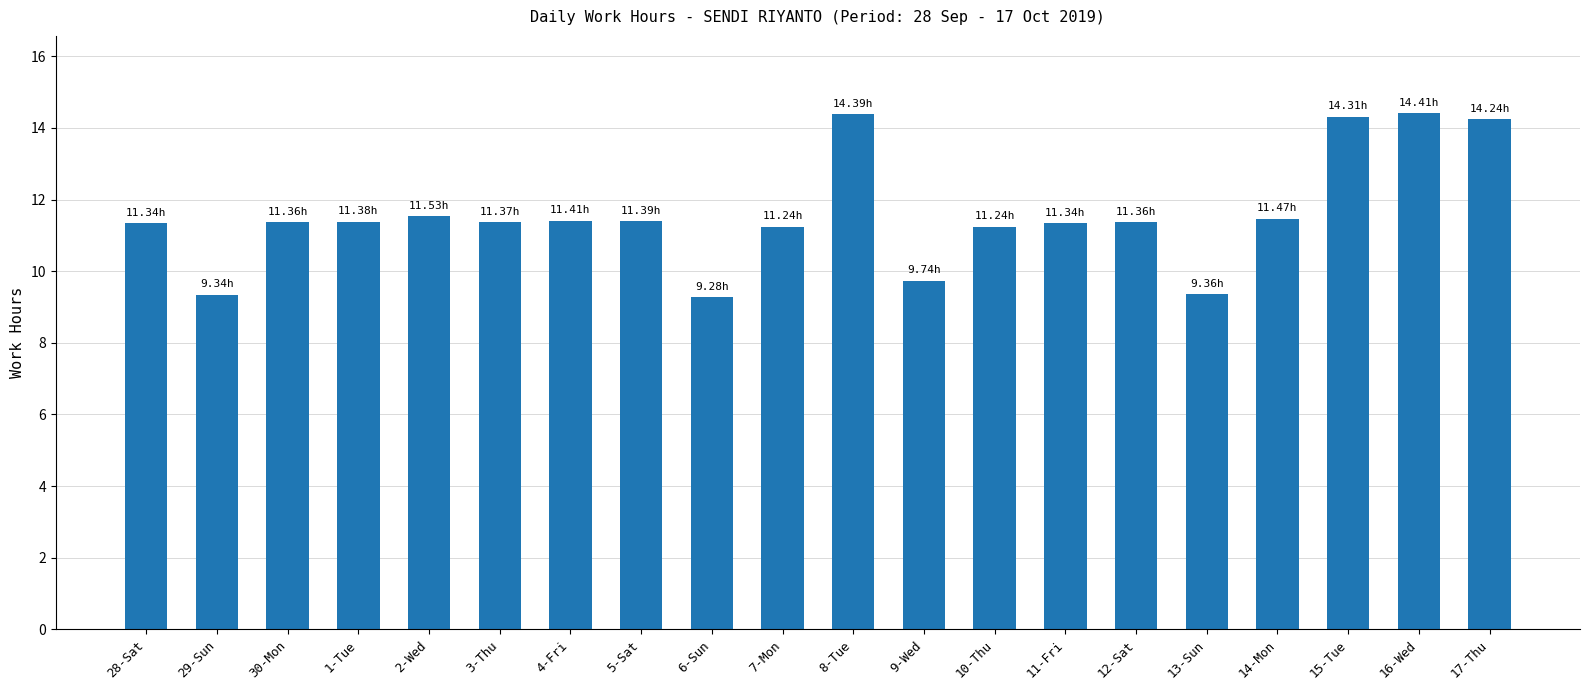

Approximately how many times larger is the value at 14-Mon compared to 12-Sat?

1.0